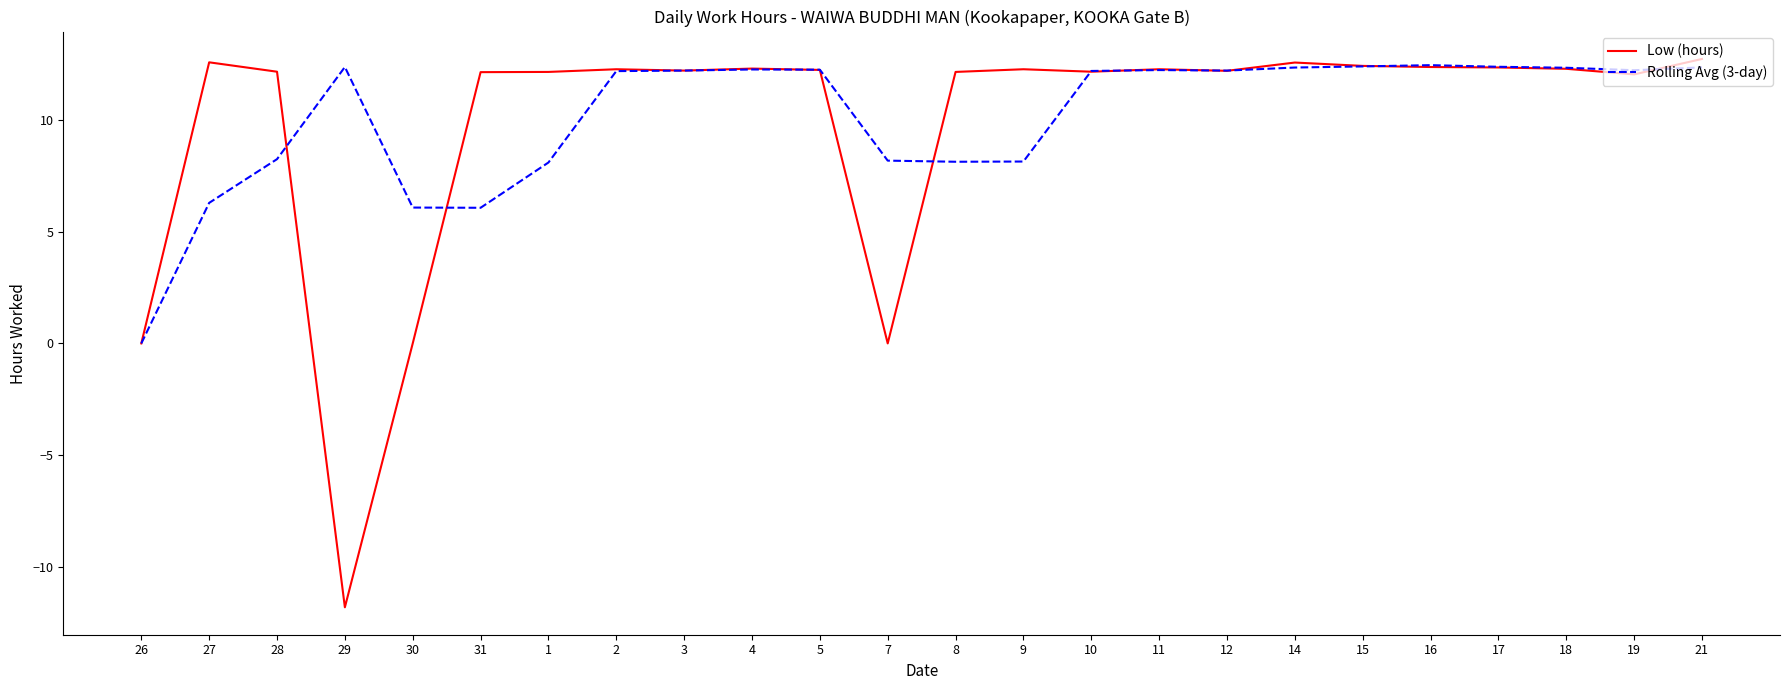

Count the number of categories in the chart.

24